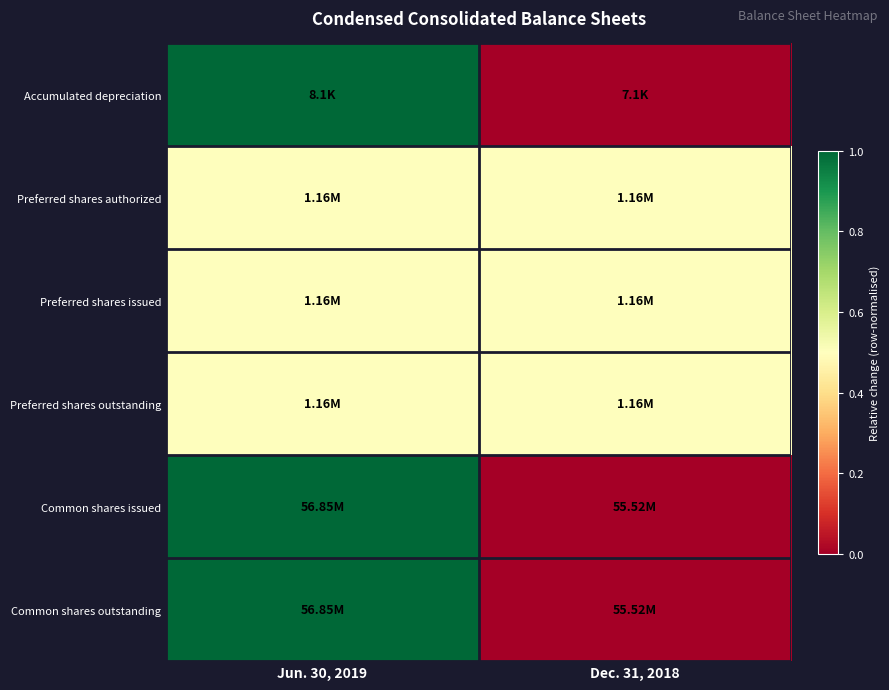

List the series in order of their peak value, highest first.

Accumulated depreciation, Common shares issued, Common shares outstanding, Preferred shares authorized, Preferred shares issued, Preferred shares outstanding